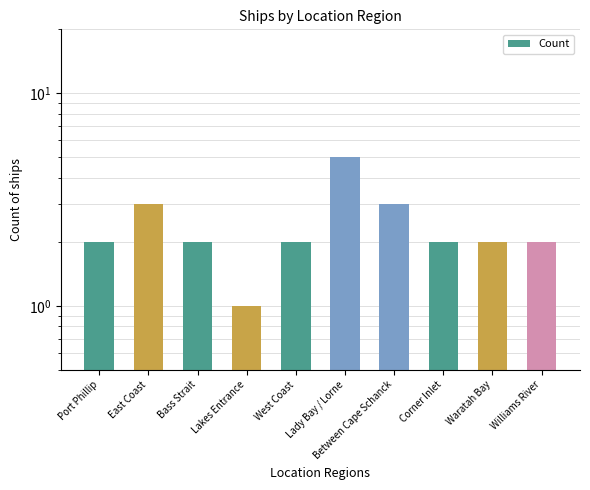

At which label is the value closest to 3?

East Coast